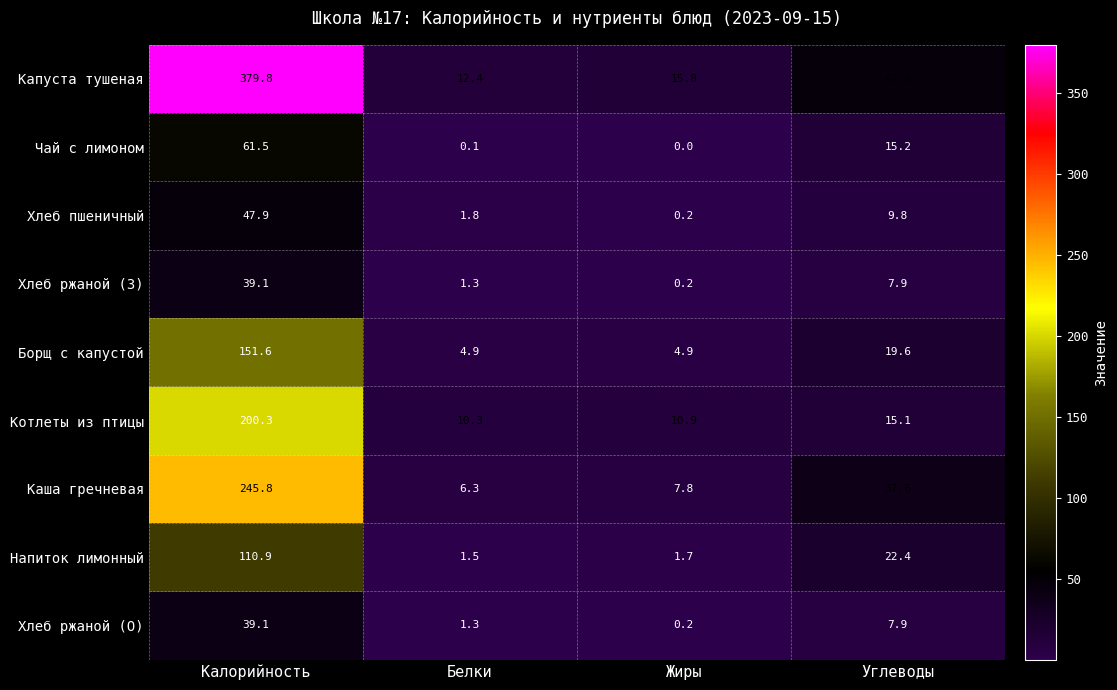

What is the sum of the Каша гречневая values at Калорийность and Белки?

252.1